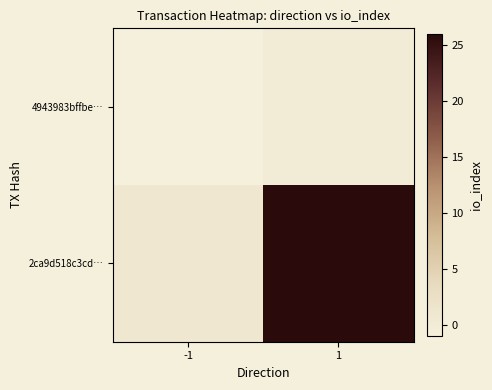

At which category does the chart reach its peak across all series?

1